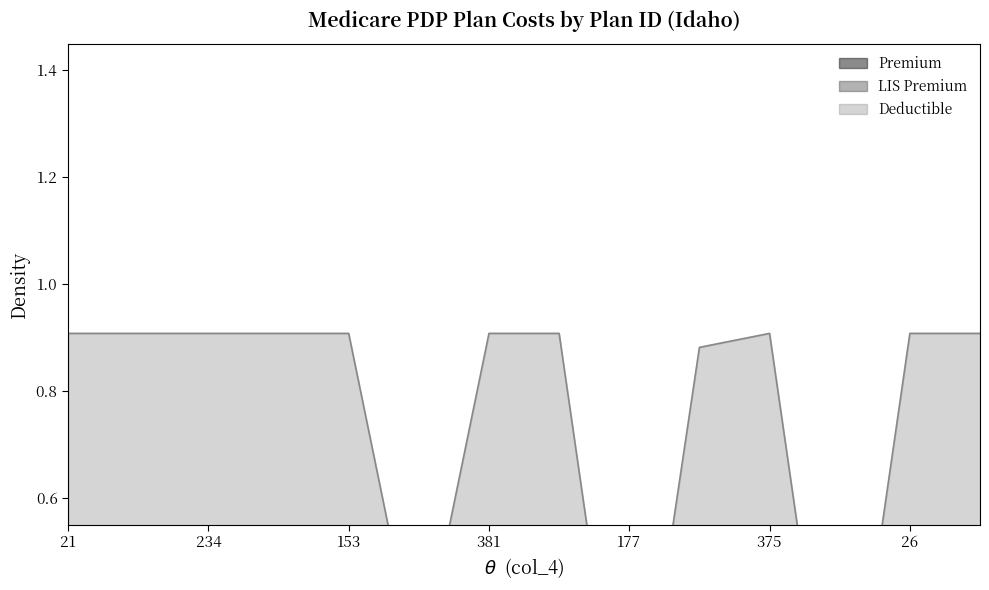

Between 21 and 177, which series saw the biggest shift?

Deductible